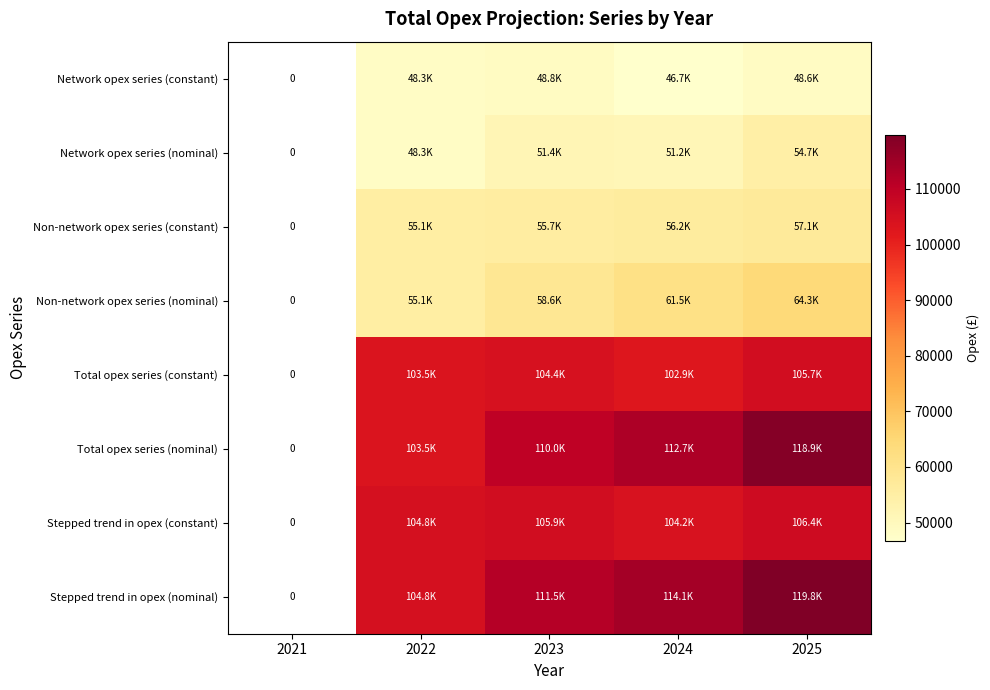

What is the difference between the Stepped trend in opex (nominal) values at 2025 and 2022?

14952.3